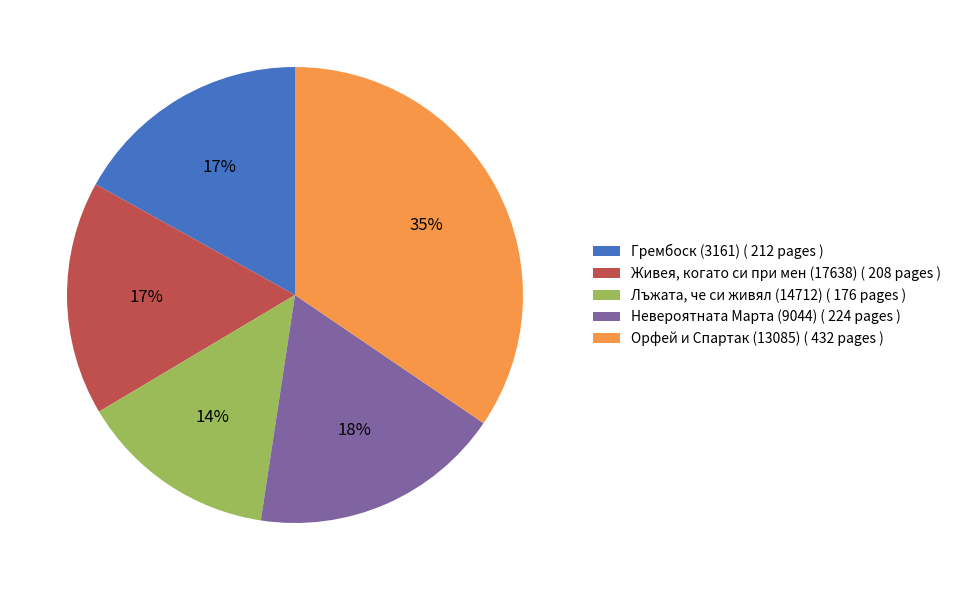

Is there any slice that represents more than half of the pie?

No